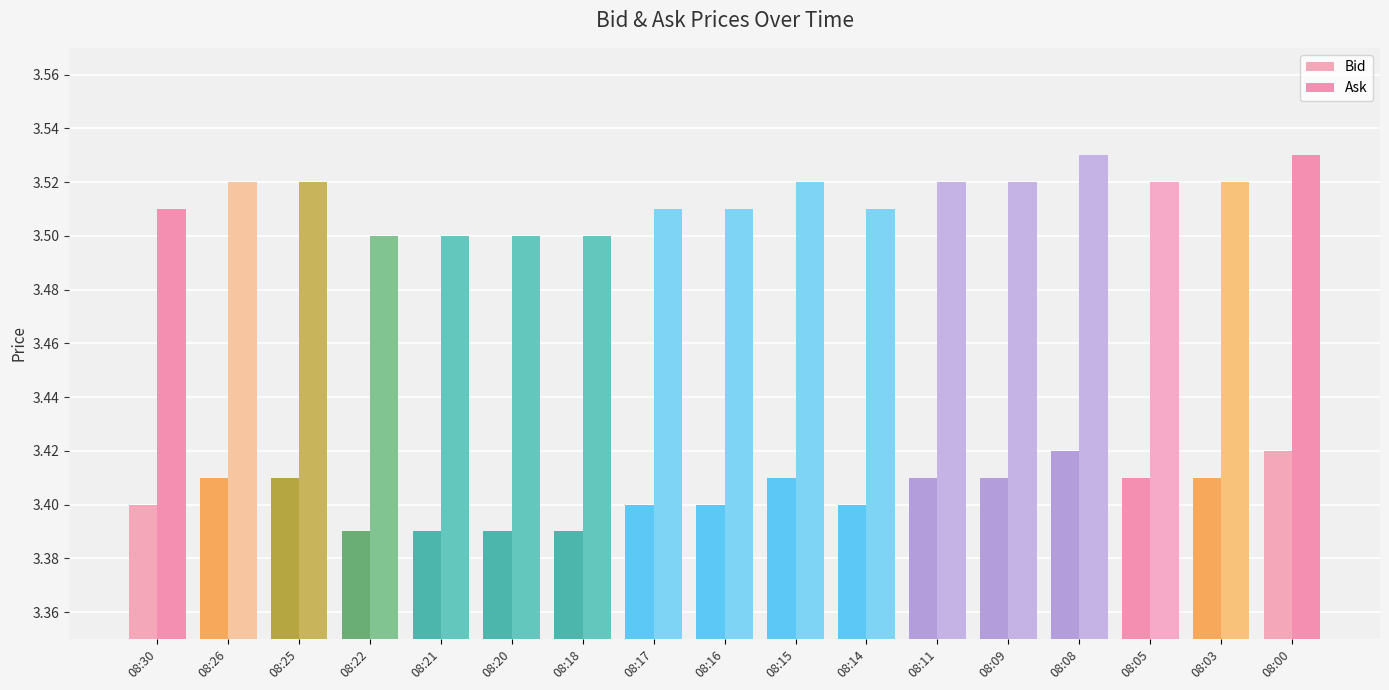

What is the value of the Bid bar at the 8th from the left?

3.4